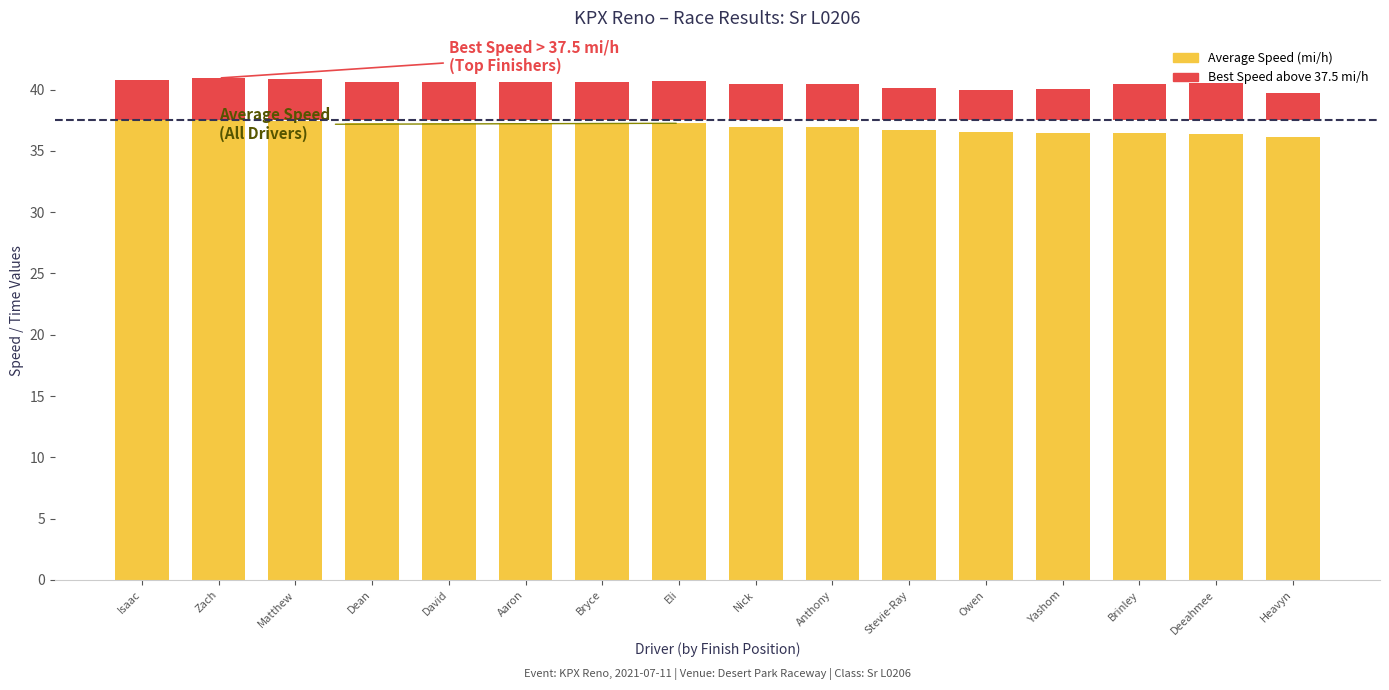

At which category does the chart reach its peak across all series?

Isaac